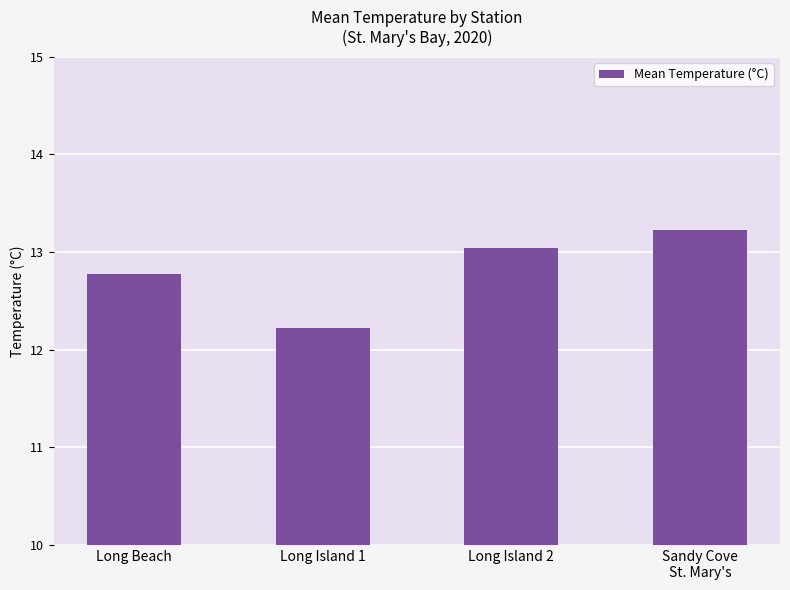

At which label is the value closest to 12?

Long Island 1